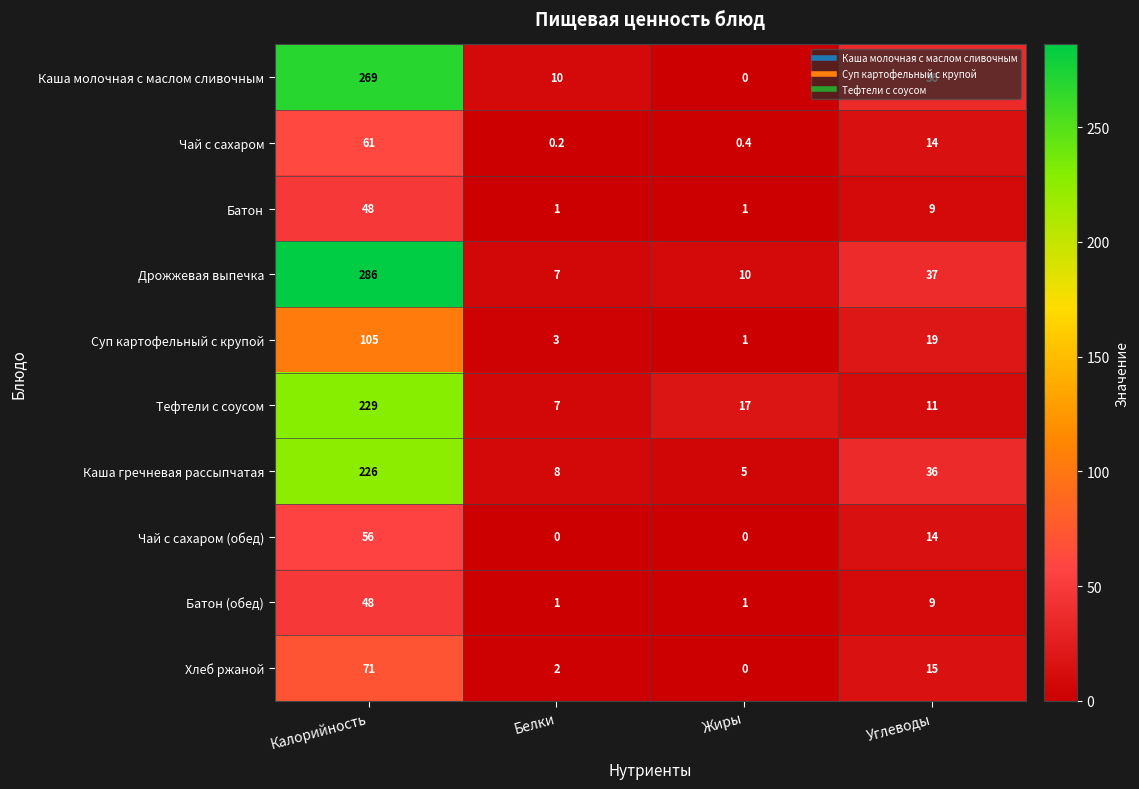

List the labels in order of Каша гречневая рассыпчатая value, largest first.

Калорийность, Углеводы, Белки, Жиры